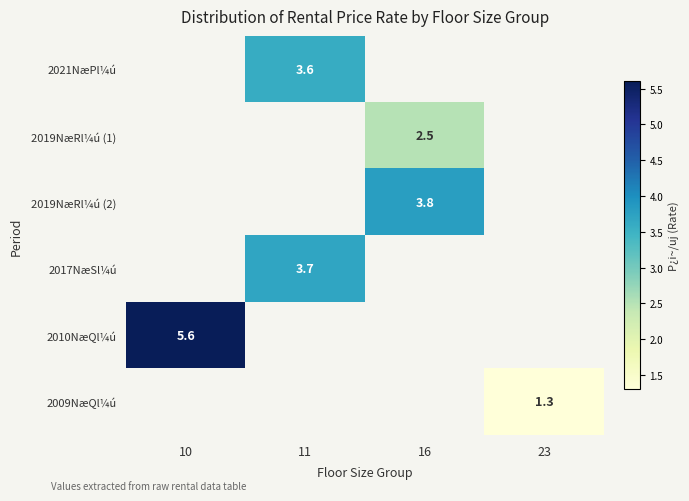

The 2021NæPl¼ú series shows 5.7 at 11. True or false?

False